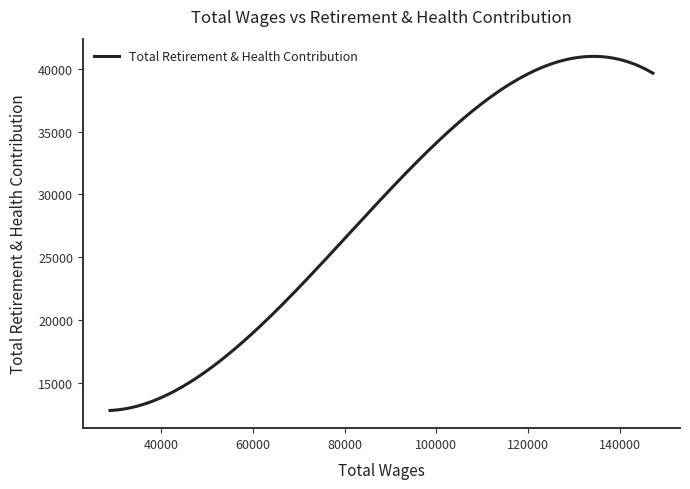

What is the difference between the maximum and minimum values?

28221.9